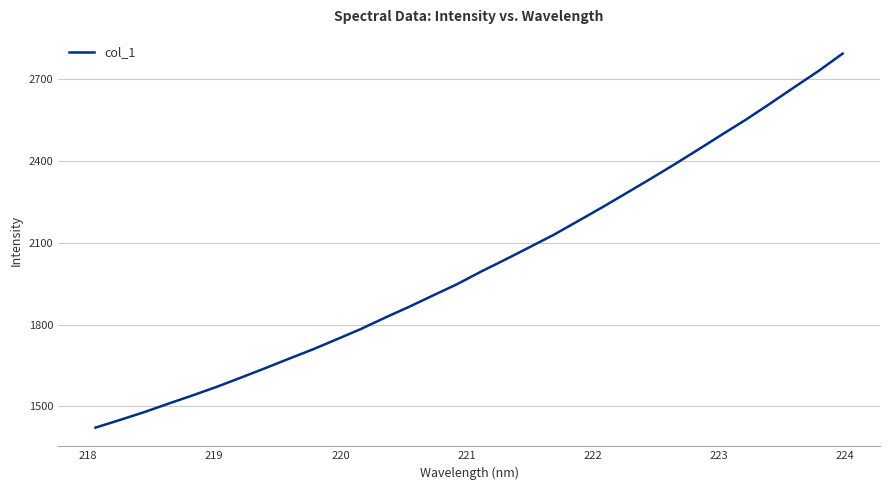

What is the greatest value displayed?

2793.7